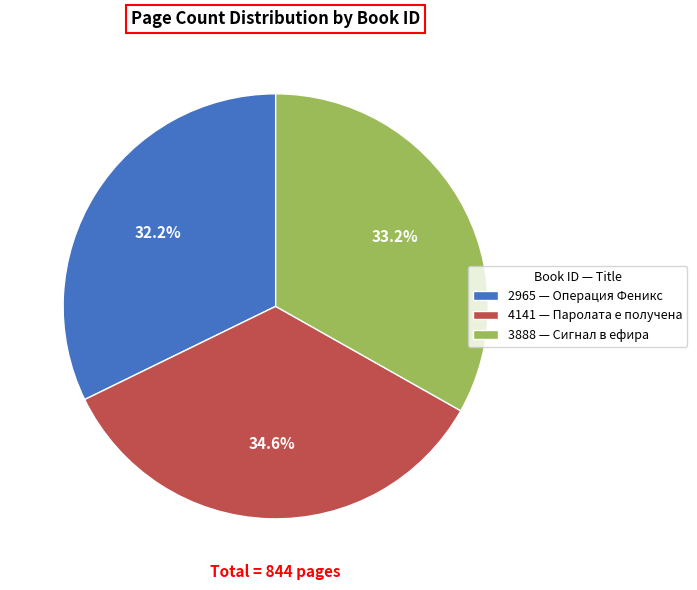

To the nearest percent, what portion does 4141 represent?

35%